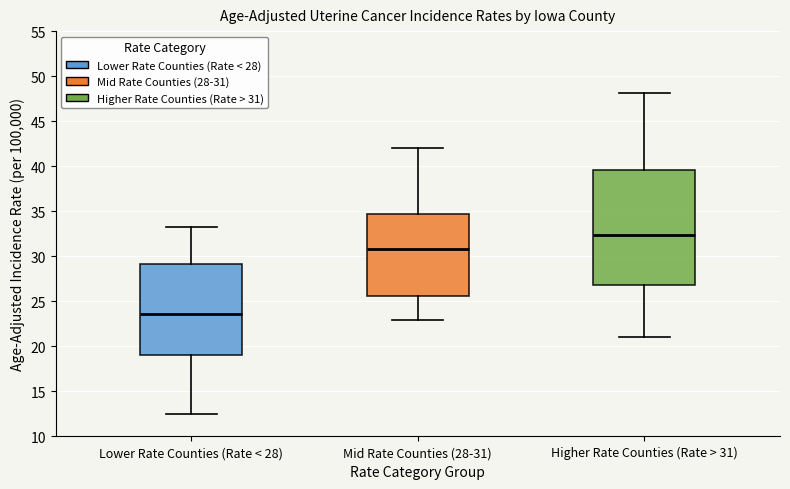

Reading left to right, read every box against the y-axis: the position of its median line, the range the box covers, and the ends of its whiskers. The values are not printed on the chart, so give them approximately, as read against the axis.

Lower Rate Counties (Rate < 28): median 23.5, box 19.0 to 29.0, whiskers 12.5 to 33.5
Mid Rate Counties (28-31): median 31.0, box 25.5 to 34.5, whiskers 23.0 to 42.0
Higher Rate Counties (Rate > 31): median 32.5, box 27.0 to 39.5, whiskers 21.0 to 48.0